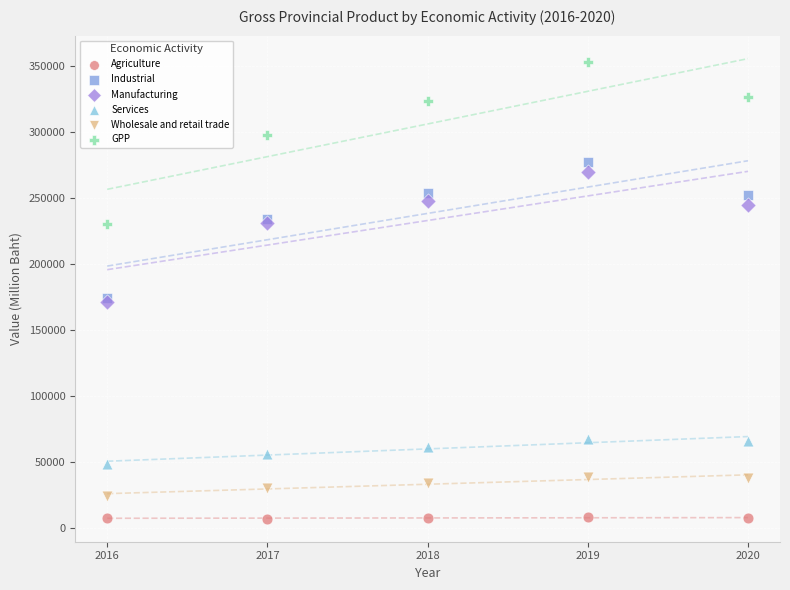

In the GPP series, what Y value is closest to 291324?

297167